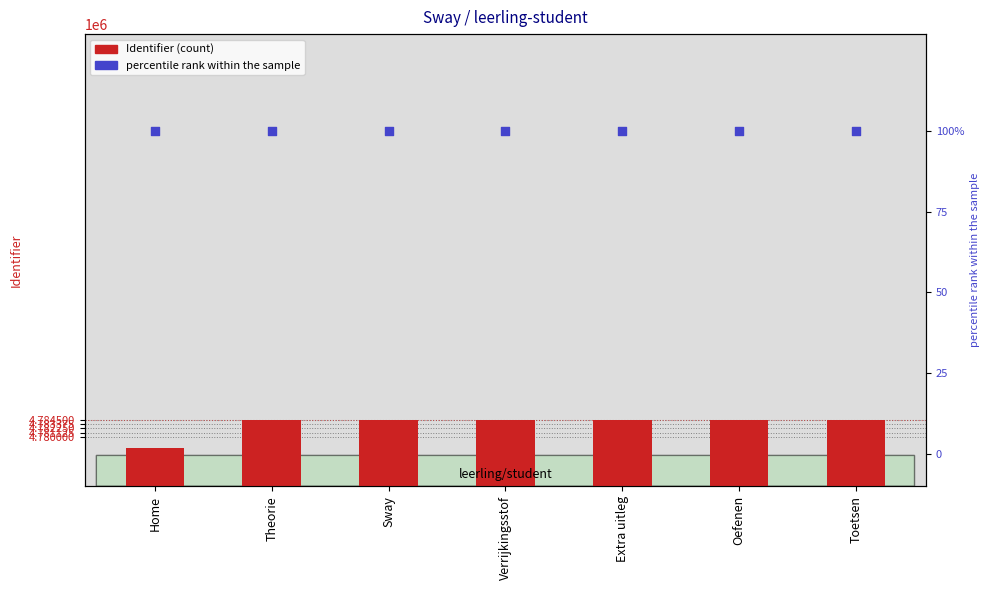

Which series has the largest Y range (max minus min)?

Identifier (count)